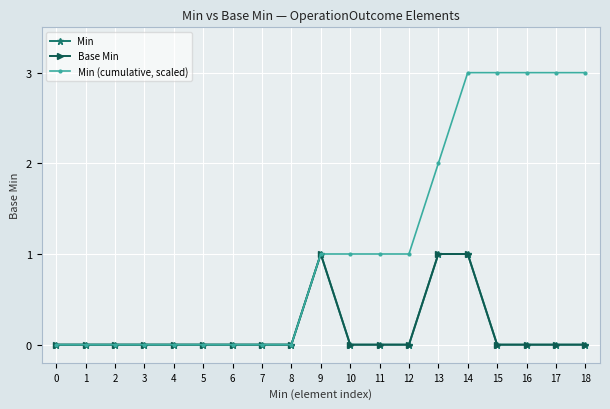

Where does the Min (cumulative, scaled) series first go above 1?

13